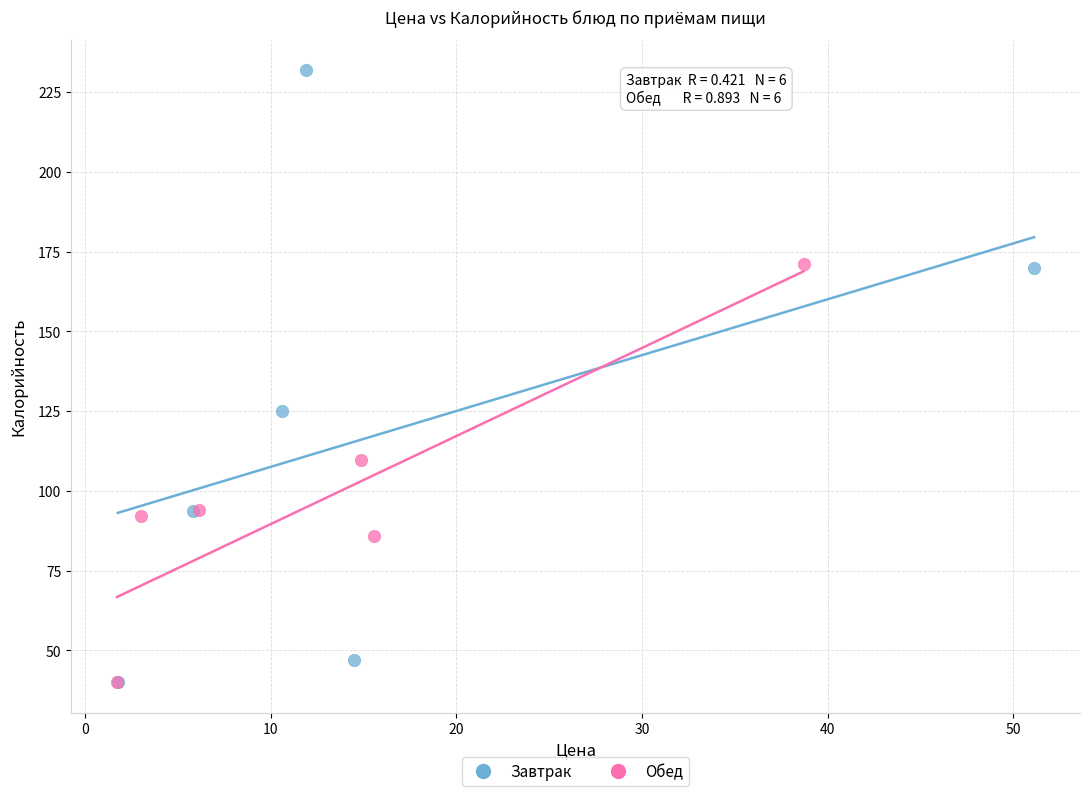

Which series has the widest spread of Y values?

Завтрак